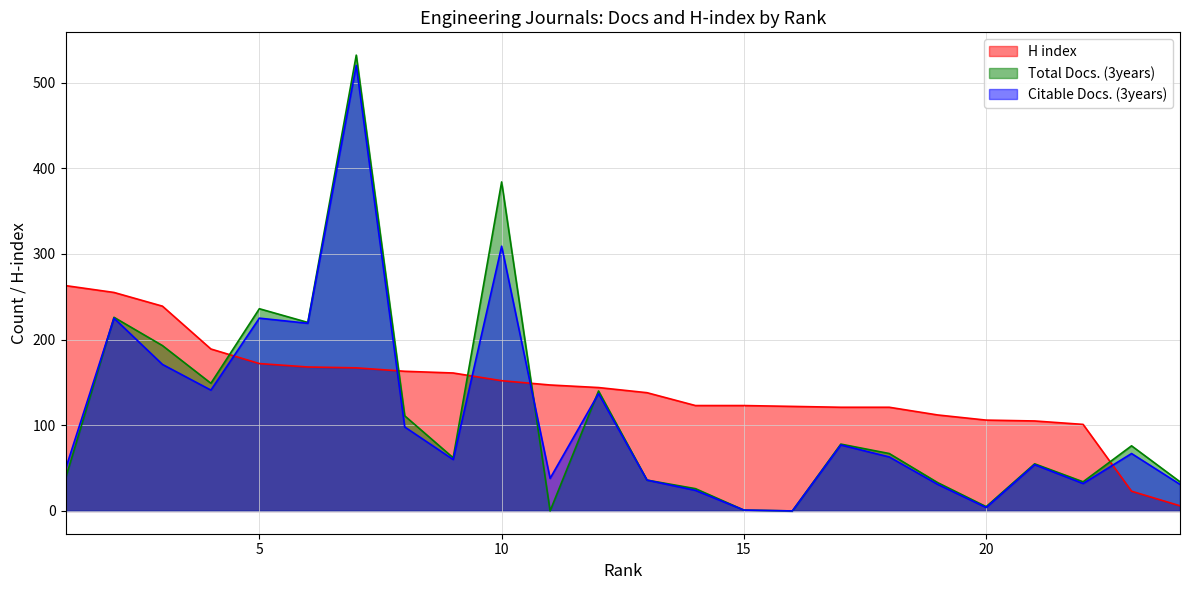

Reading left to right, what are all the values shown in this chart?

Total Docs. (3years): 38	226	193	149	236	220	532	111	62	384	0	140	36	26	1	0	78	67	33	5	55	34	76	34
Citable Docs. (3years): 49	225	171	141	225	219	520	98	60	309	38	137	36	24	1	0	77	63	31	4	54	32	67	31
H index: 263	255	239	189	172	168	167	163	161	152	147	144	138	123	123	122	121	121	112	106	105	101	23	6